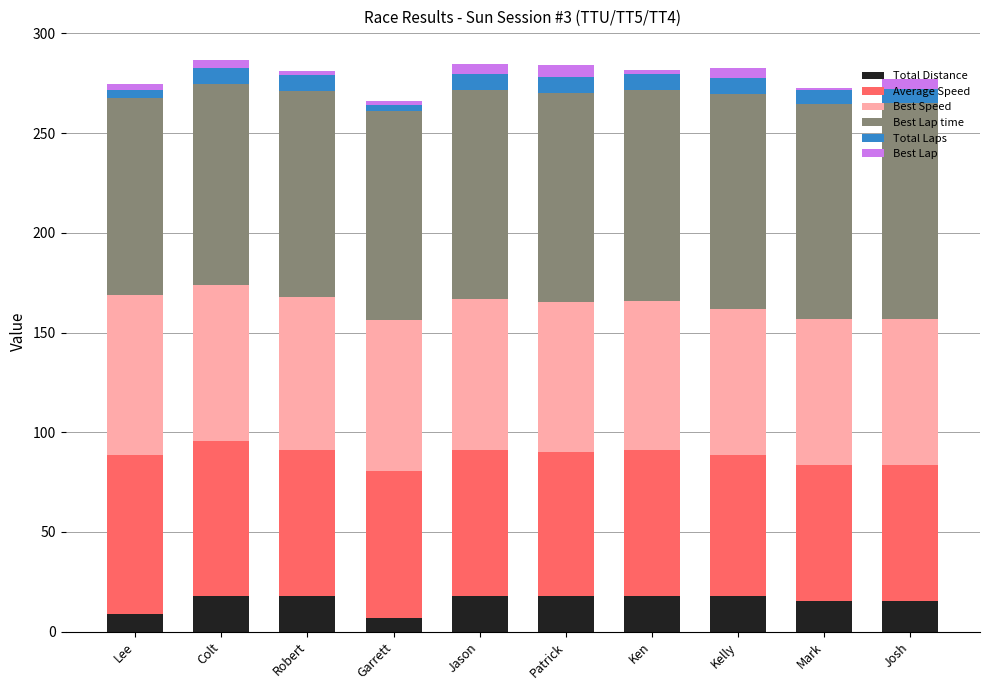

What is the highest value of the Total Distance series?

17.6